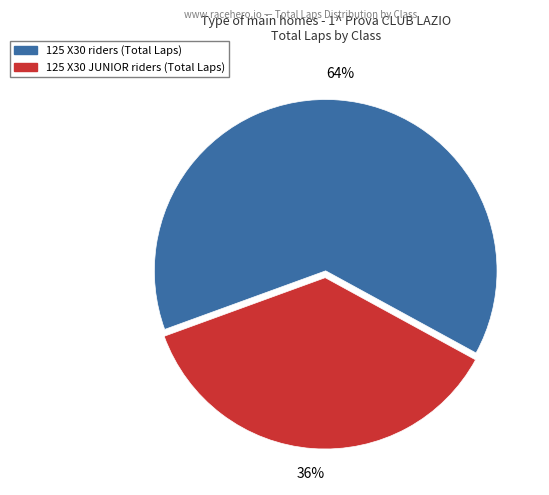

To the nearest percent, what is the average slice percentage?

50%